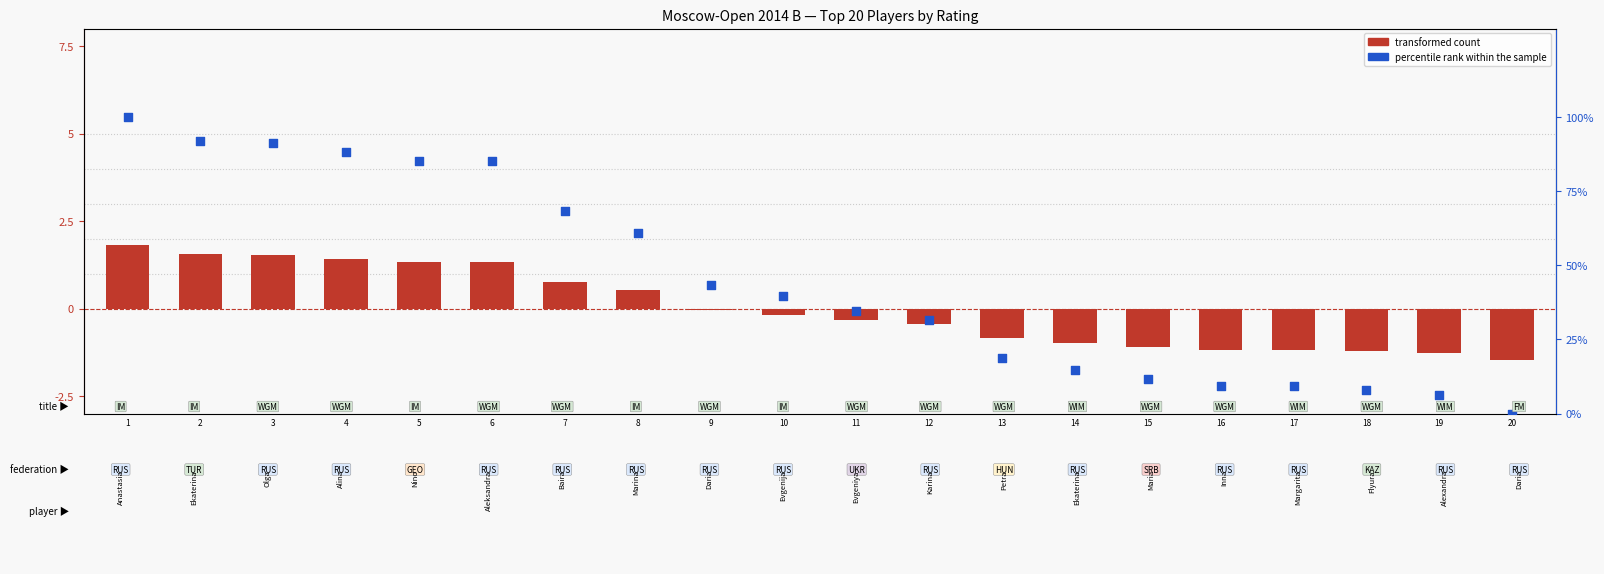

Which series contains the lowest Y value?

transformed count